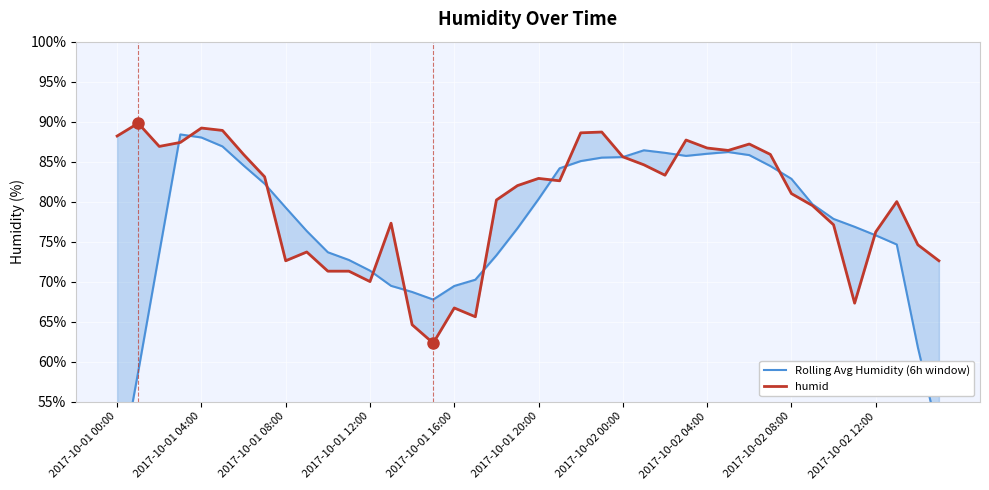

True or false: humid has more than 0 points higher than both neighbors.

True